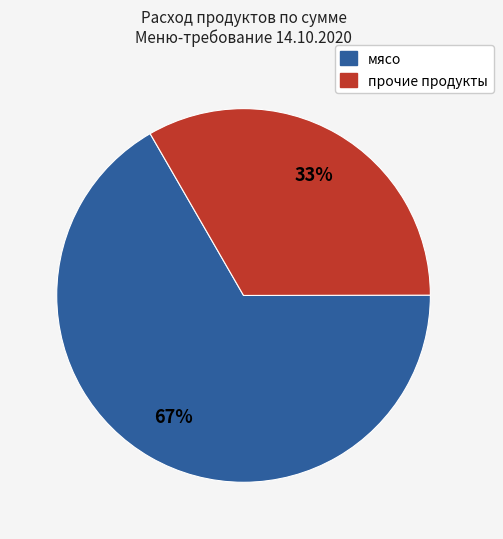

Does any single category account for the majority?

Yes